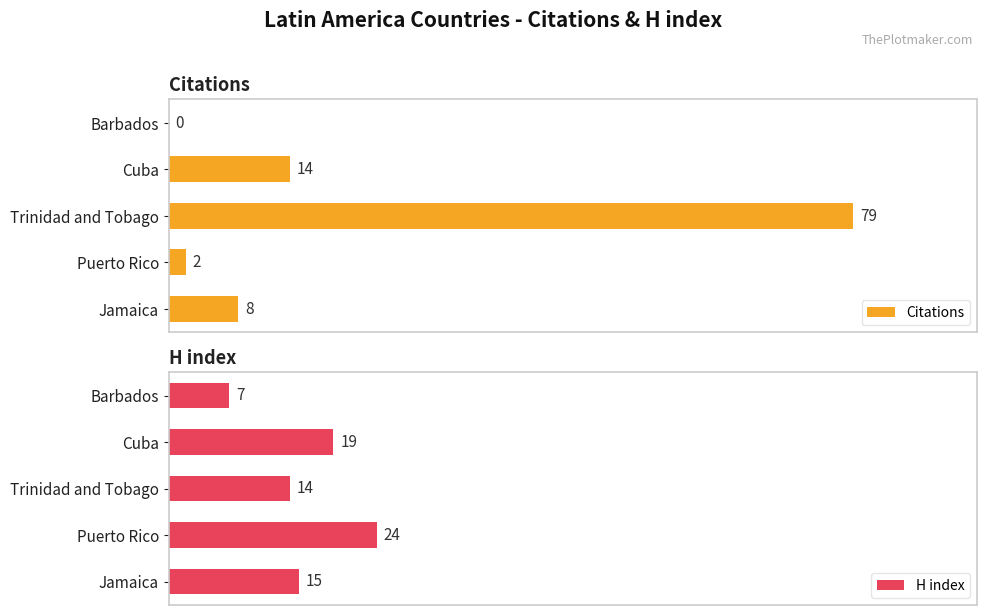

Reading right to left, list all the values displayed in this chart.

Citations: 0	14	79	2	8
H index: 7	19	14	24	15